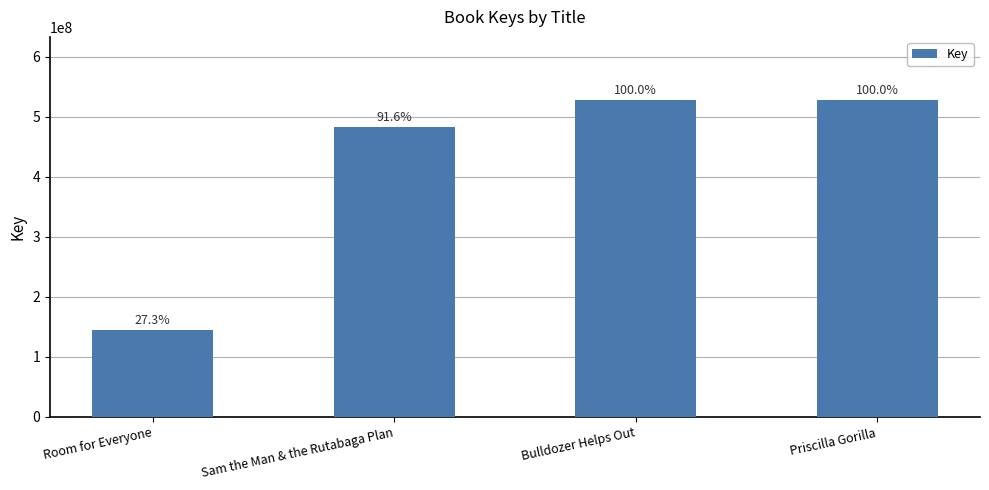

At which label does the data first exceed 527293016?

Priscilla Gorilla